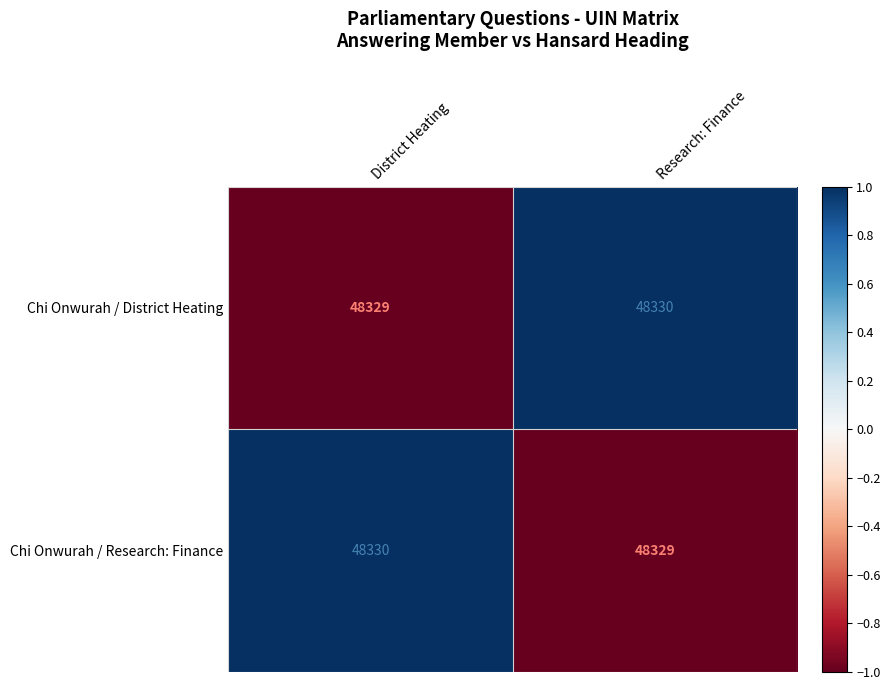

At which label is Chi Onwurah / Research: Finance closest to 48329?

Research: Finance